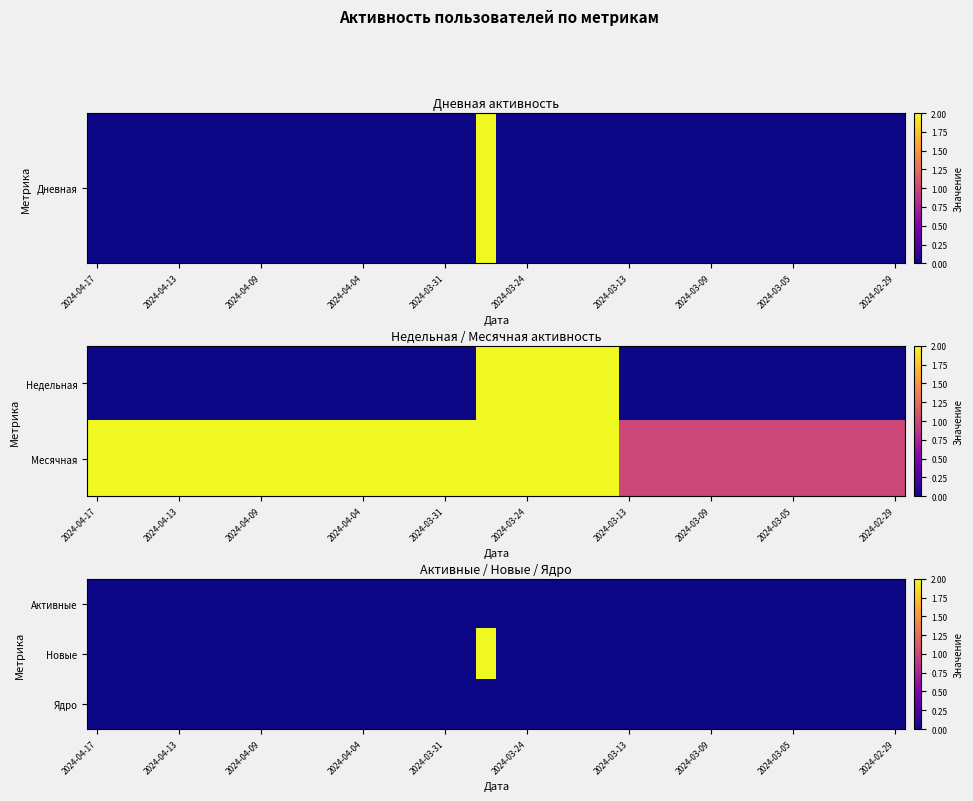

At which category is the sum across all series the highest?

19